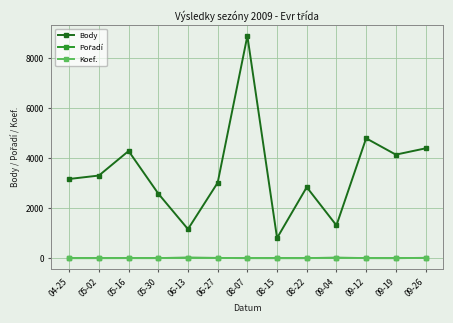

At which category is the sum across all series the highest?

08-07